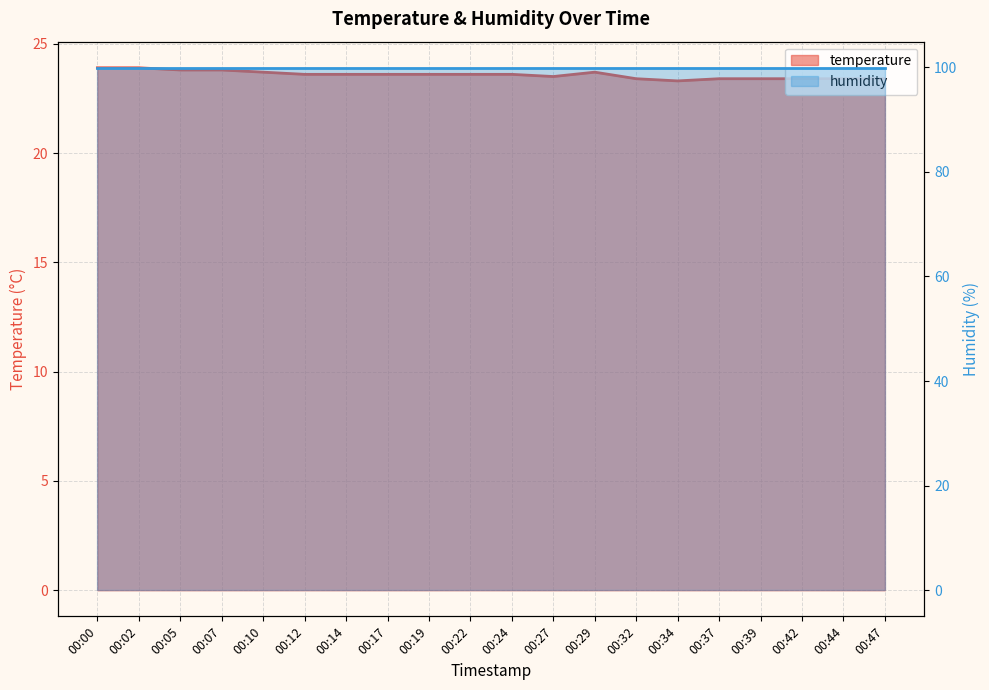

What is the change in value from 00:05 to 00:22?

-0.2